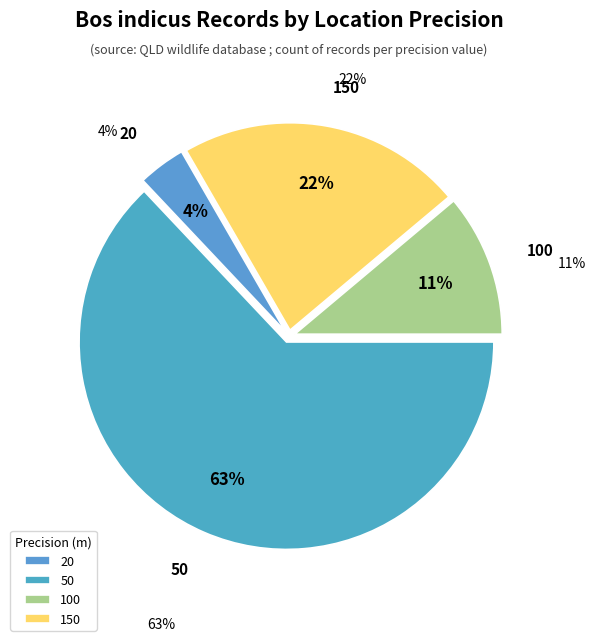

To the nearest percent, what is the combined percentage of 100 and 150?

33%